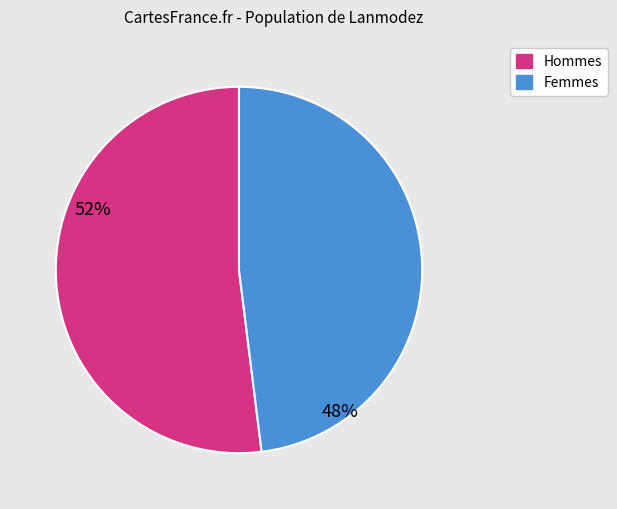

Count the number of slices in the pie.

2